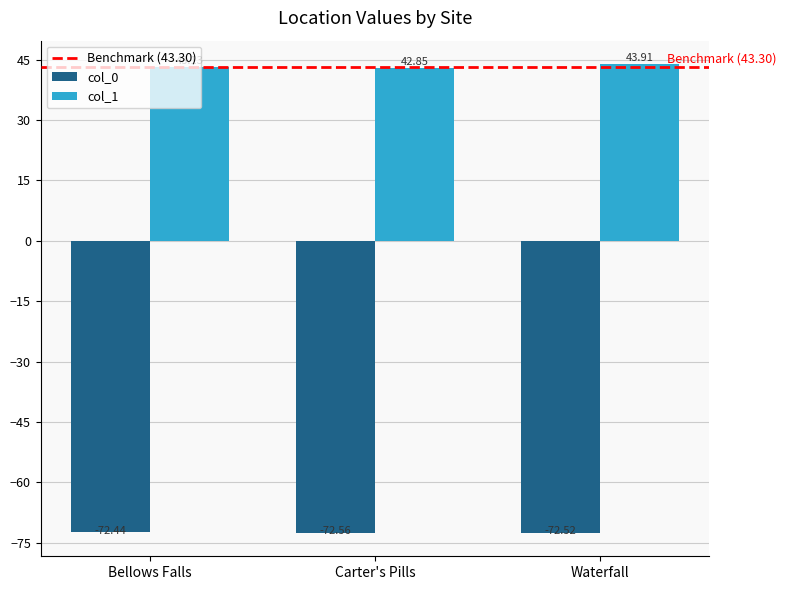

Reading left to right, what are all the values shown in this chart?

col_0: -72.4	-72.6	-72.5
col_1: 43.1	42.9	43.9